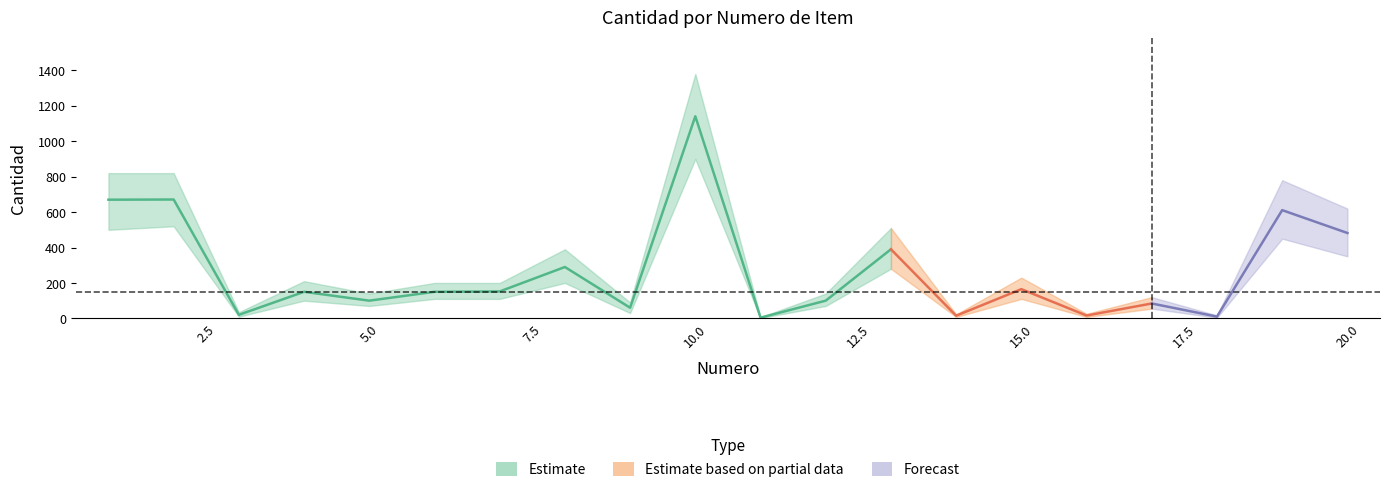

At which category is the sum across all series the highest?

10